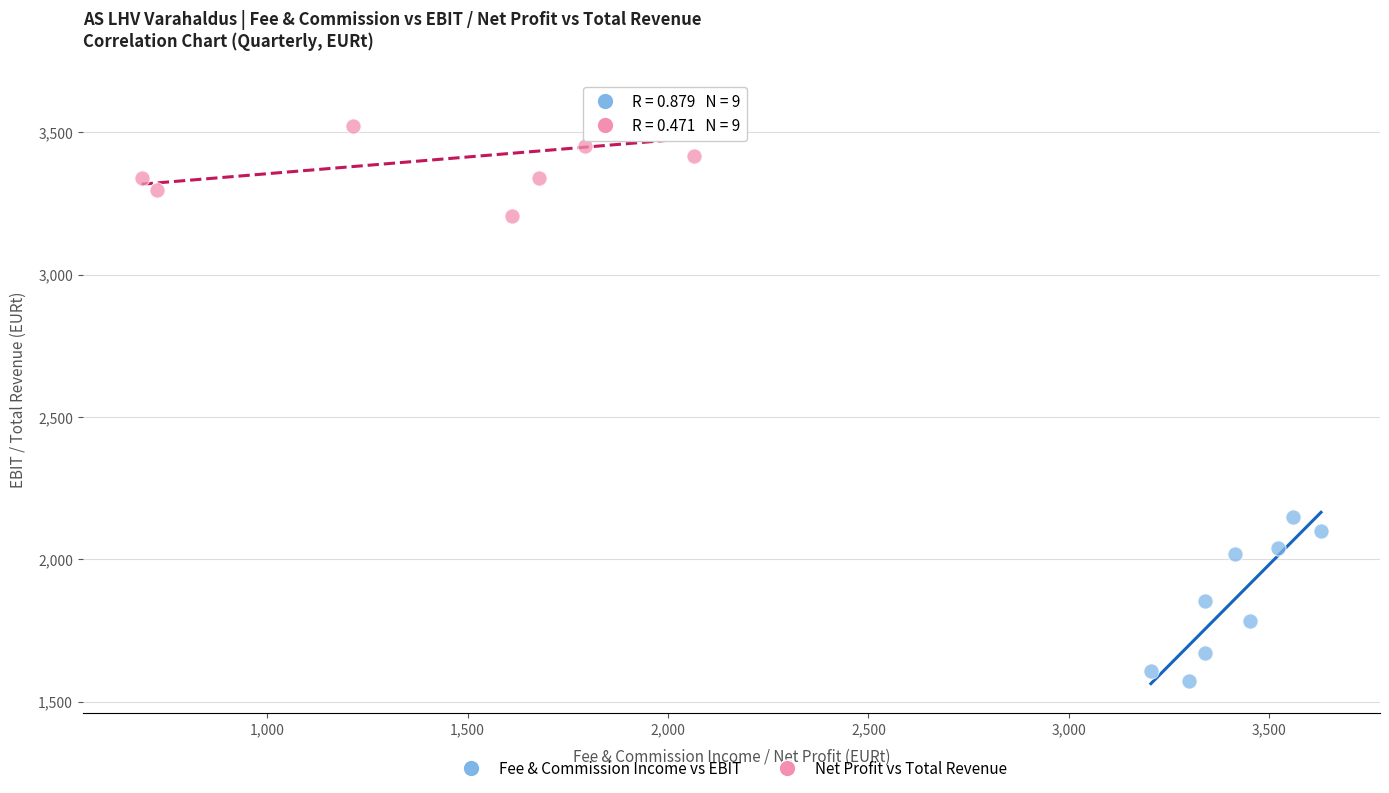

Which series contains the highest Y value?

Net Profit vs Total Revenue